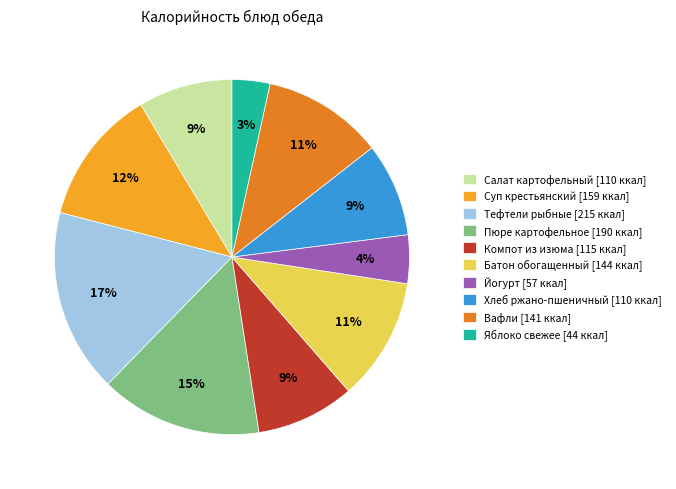

What is the largest slice in the pie chart?

Тефтели рыбные